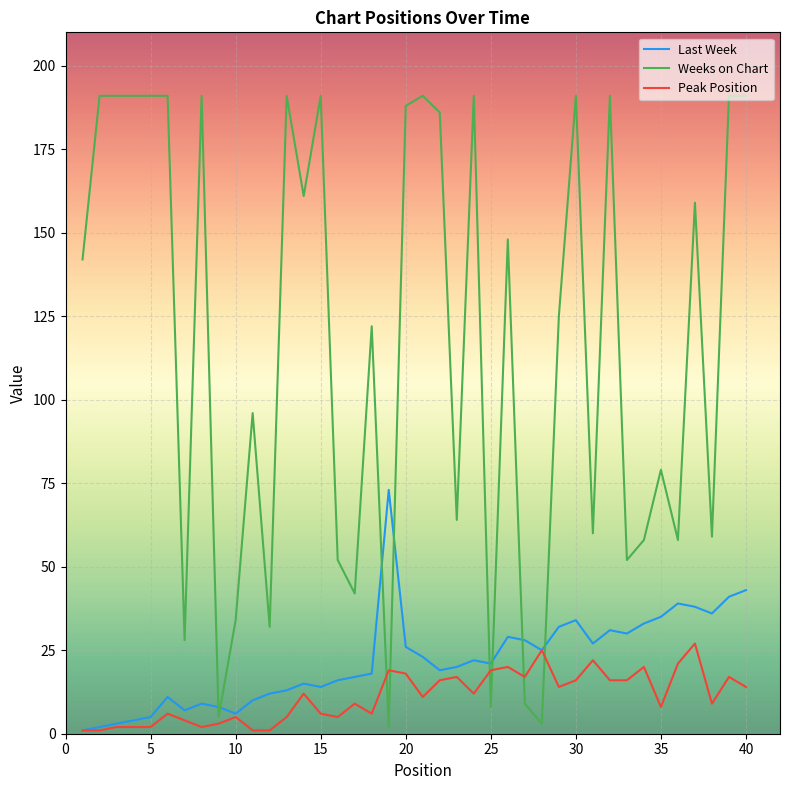

What is the greatest value displayed?

191